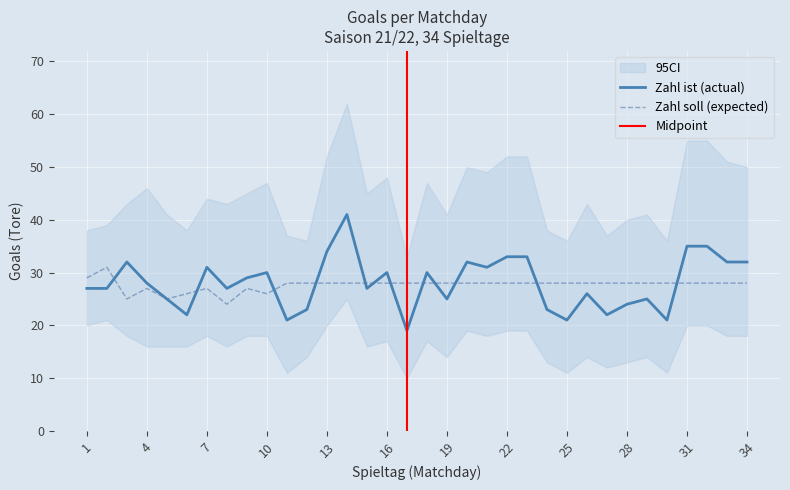

At how many categories does at least one series exceed 22?

34